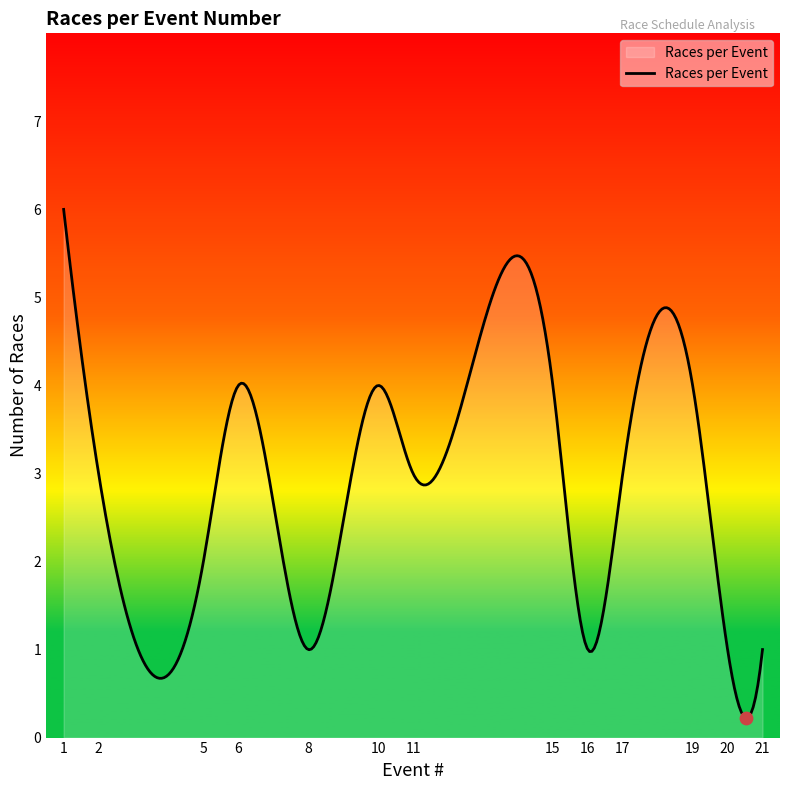

What is the greatest value displayed?

6.0